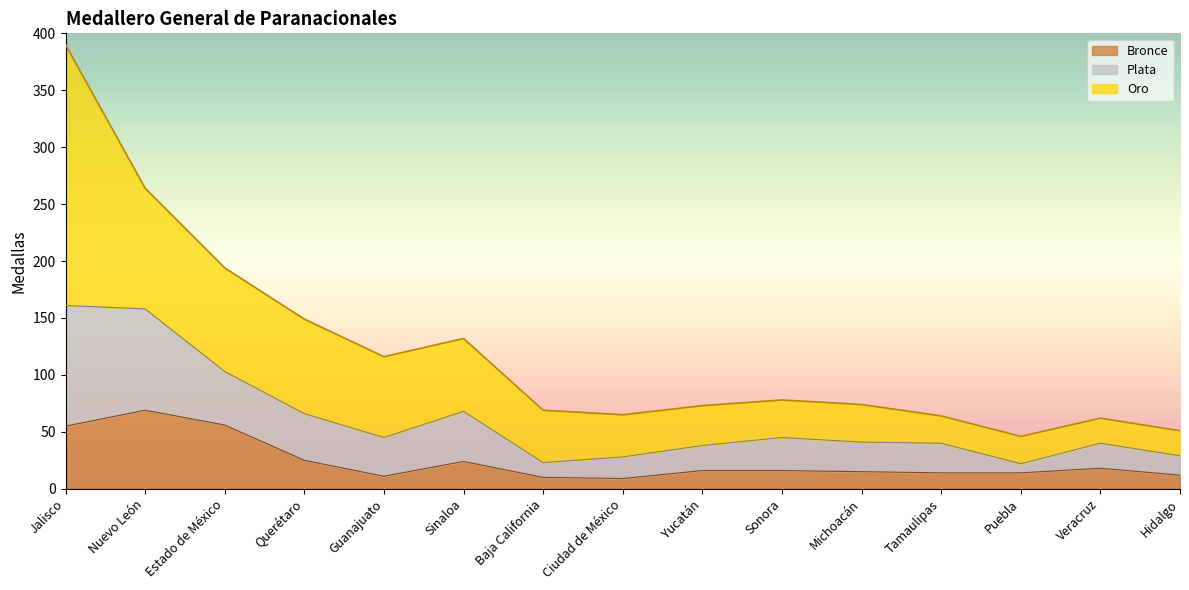

In Bronce, how many points are higher than both neighbors (excluding endpoints)?

3